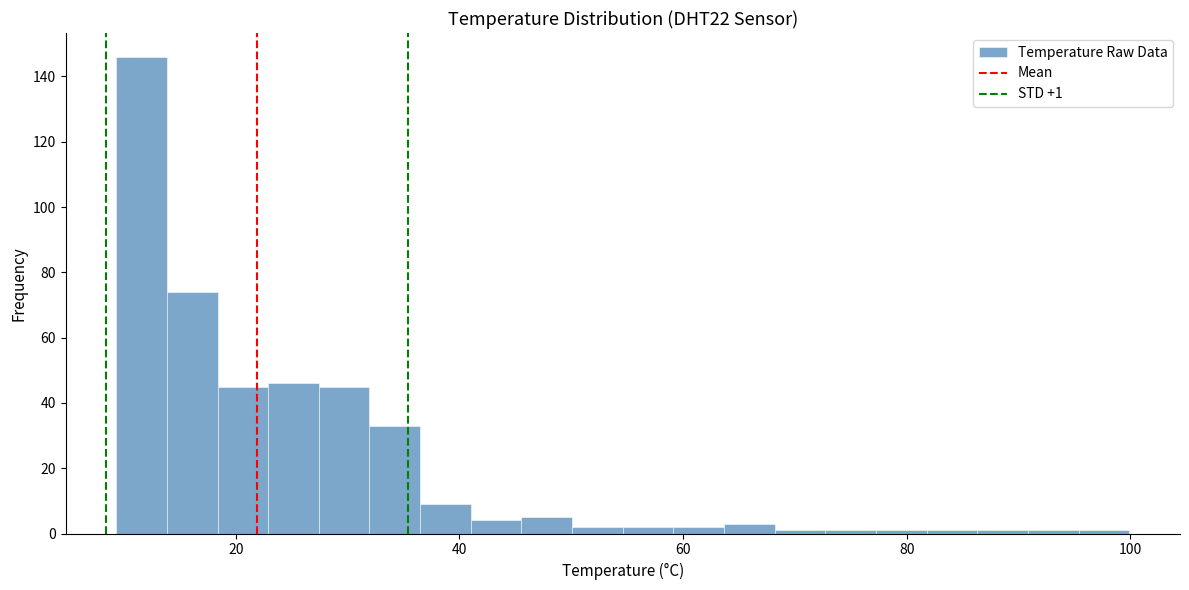

Around what value on the x-axis is the tallest bar? Give the approximate position of its centre, as read against the axis.

12